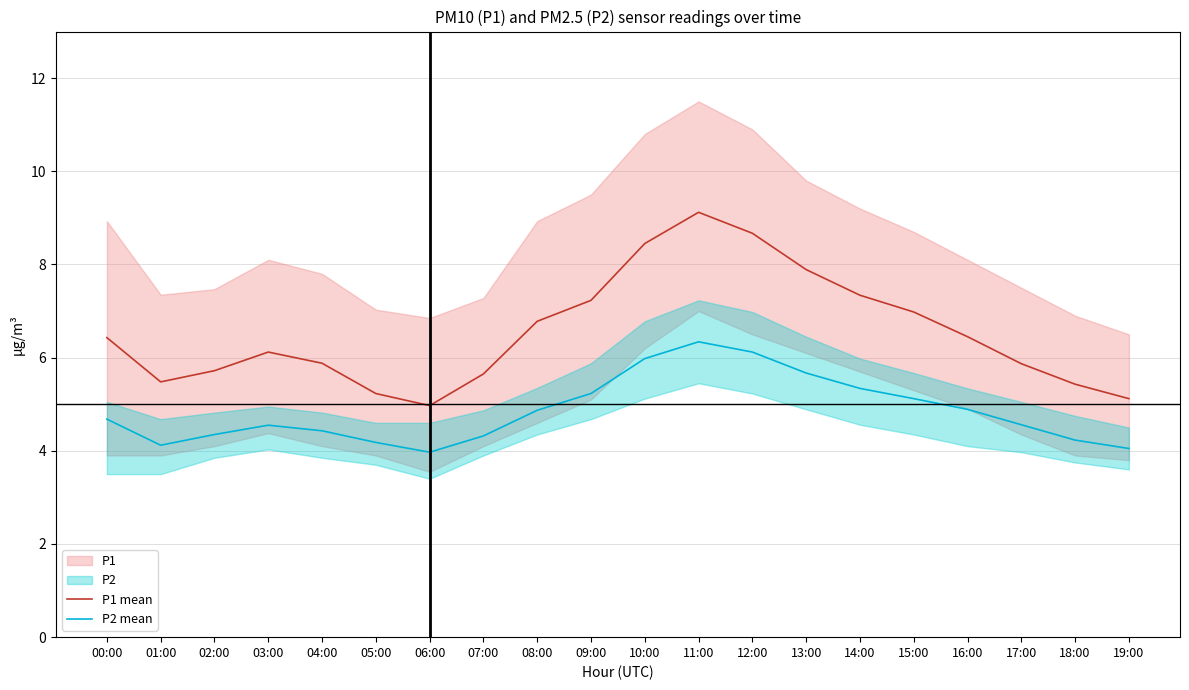

Which category has the highest value in the P1 mean series?

11:00